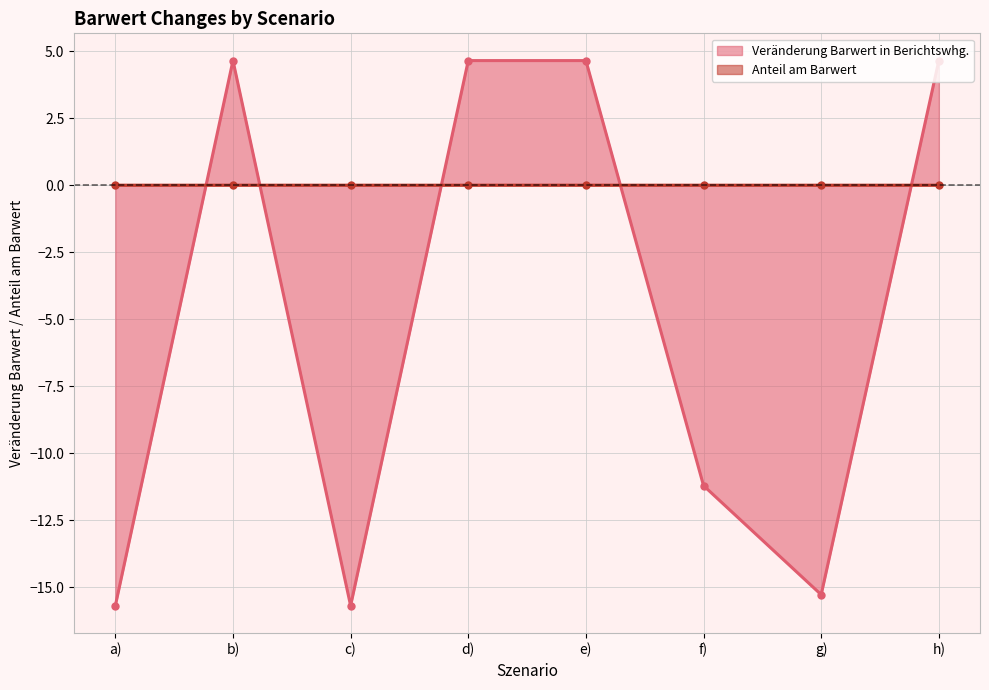

At which category does Anteil am Barwert reach its first local peak?

b)